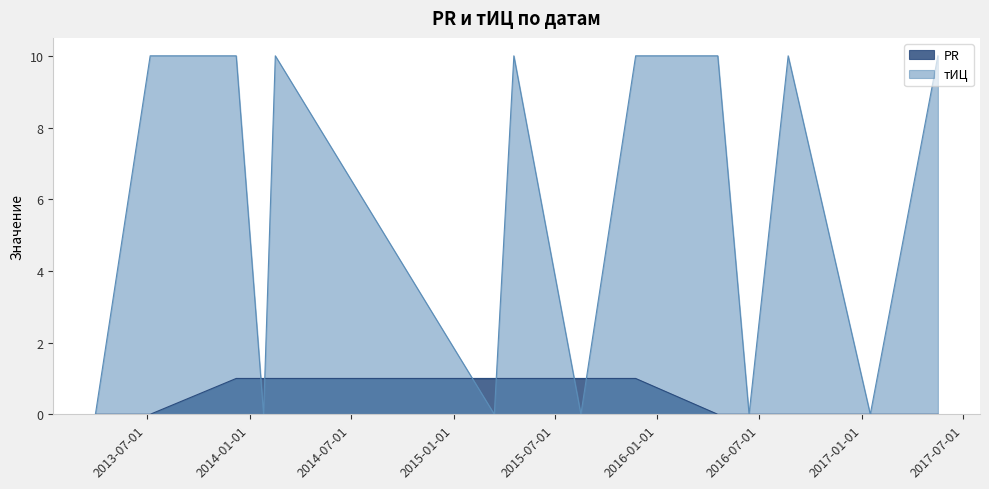

Between 2015-04-19 and 2013-12-08, which is larger?

2015-04-19